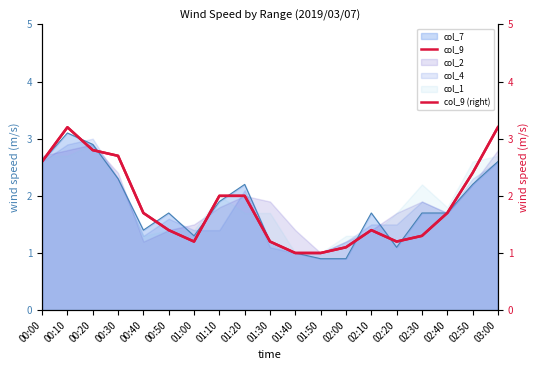

In col_9, how many points are lower than both neighbors (excluding endpoints)?

2